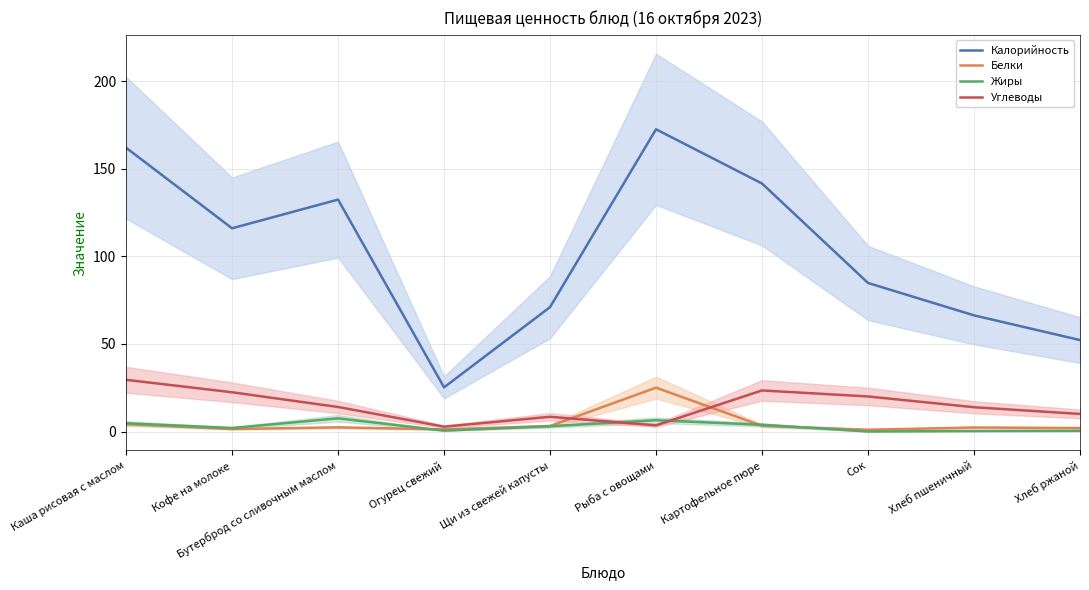

Where do Белки and Жиры first cross each other?

Бутерброд со сливочным маслом and Огурец свежий